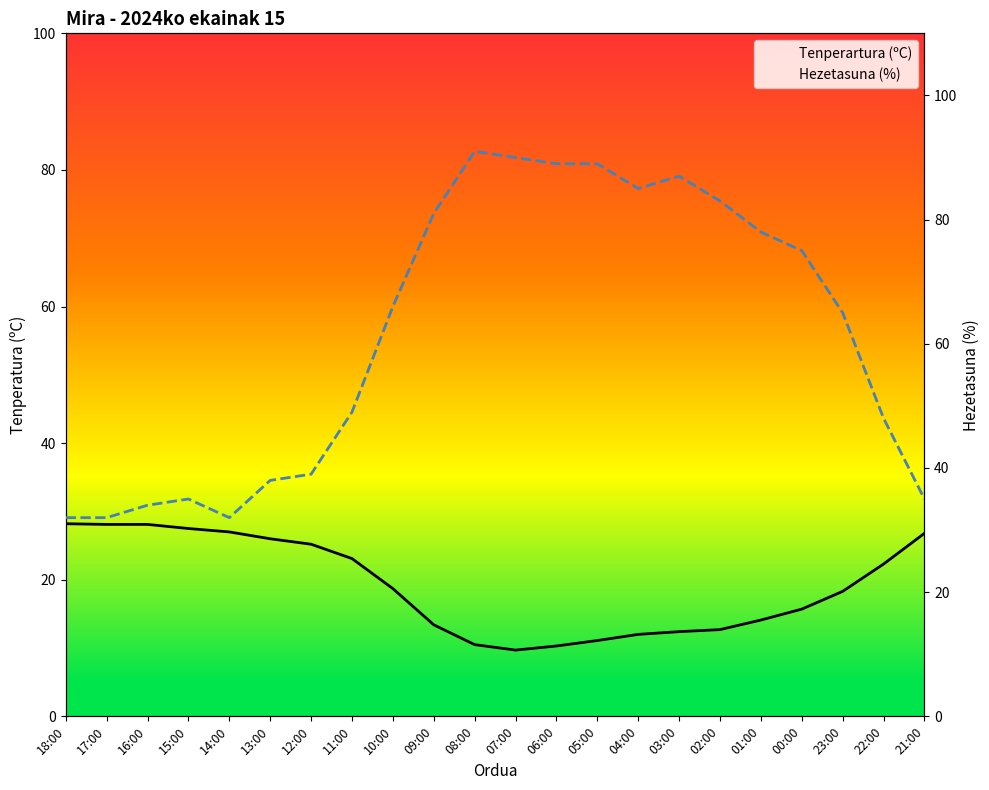

Is it true that Tenperartura (ºC) equals 17.8 at 08:00?

False